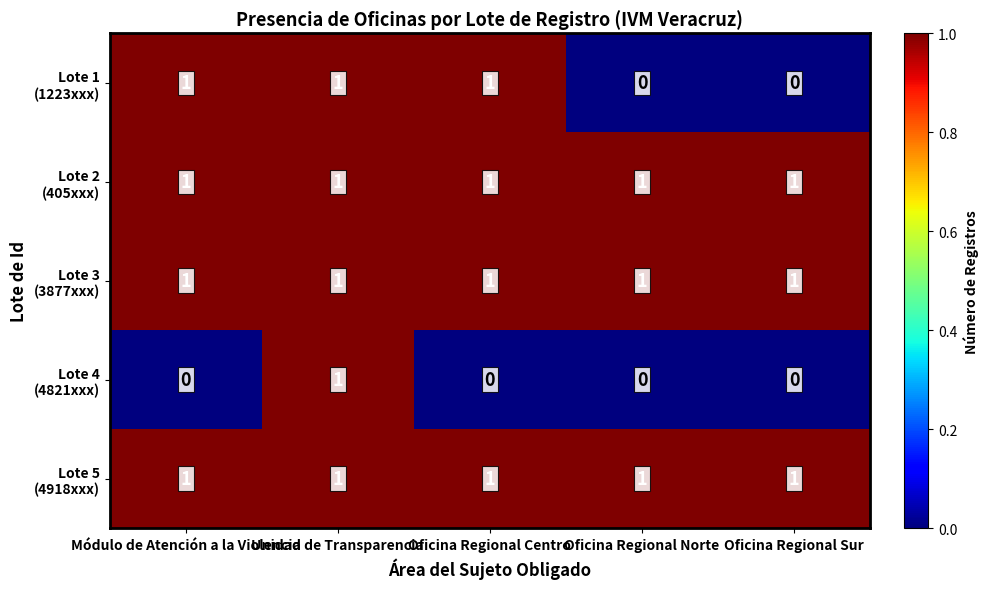

What is the total value across all series at Oficina Regional Centro?

4